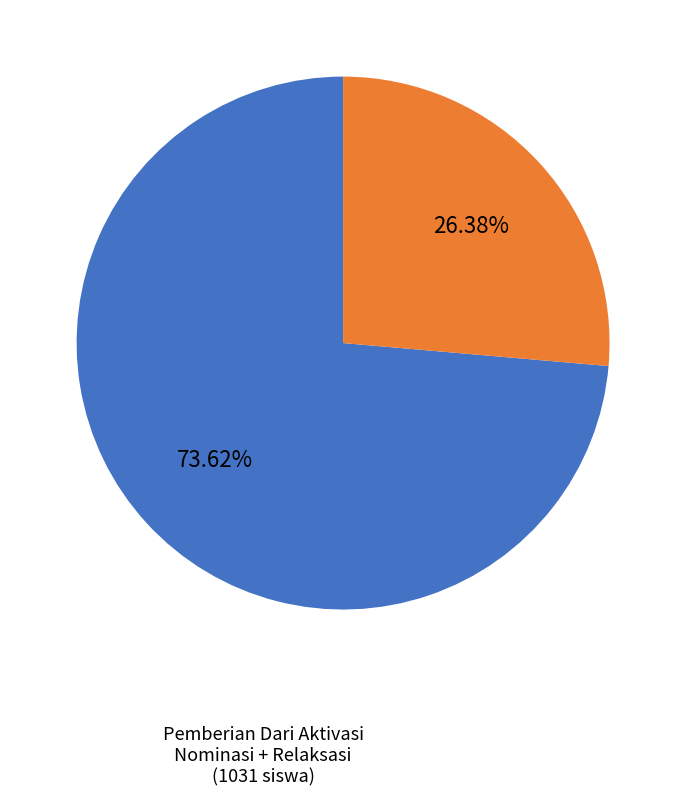

How many segments does this pie chart have?

2